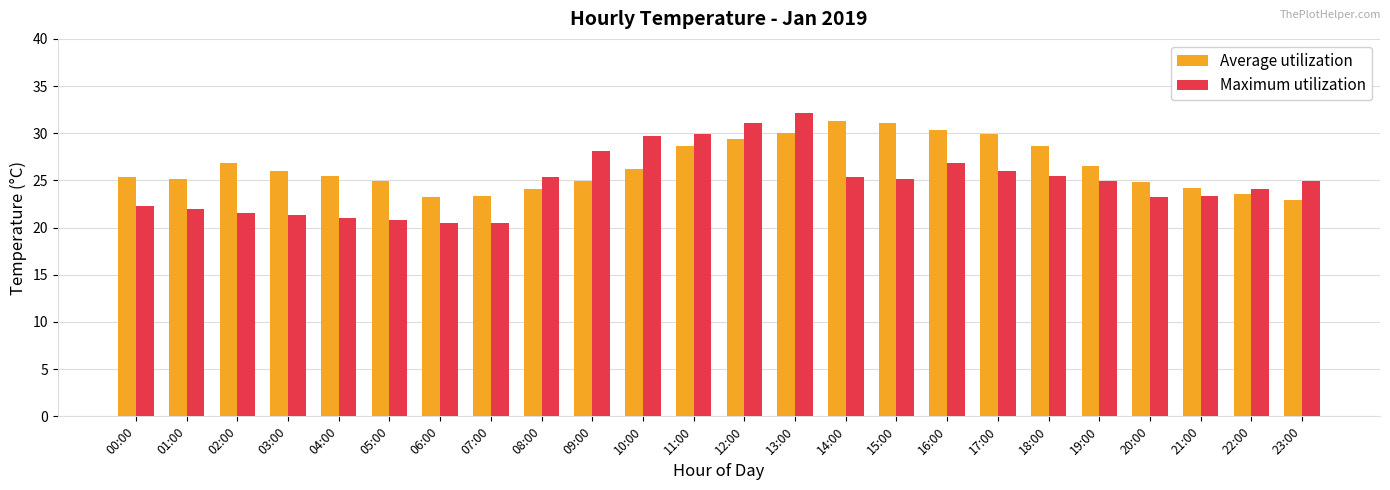

How many bars are there in each group?

2